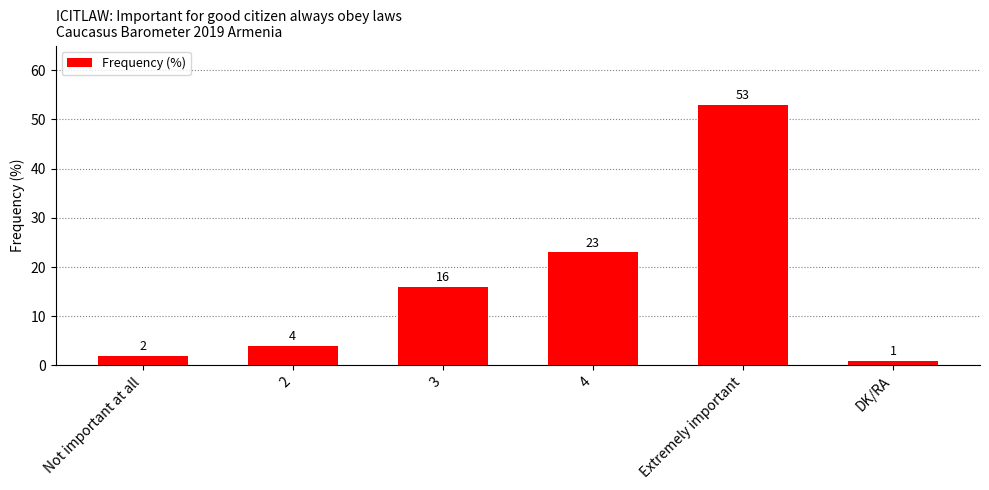

What is the change in value from 2 to 4?

+19